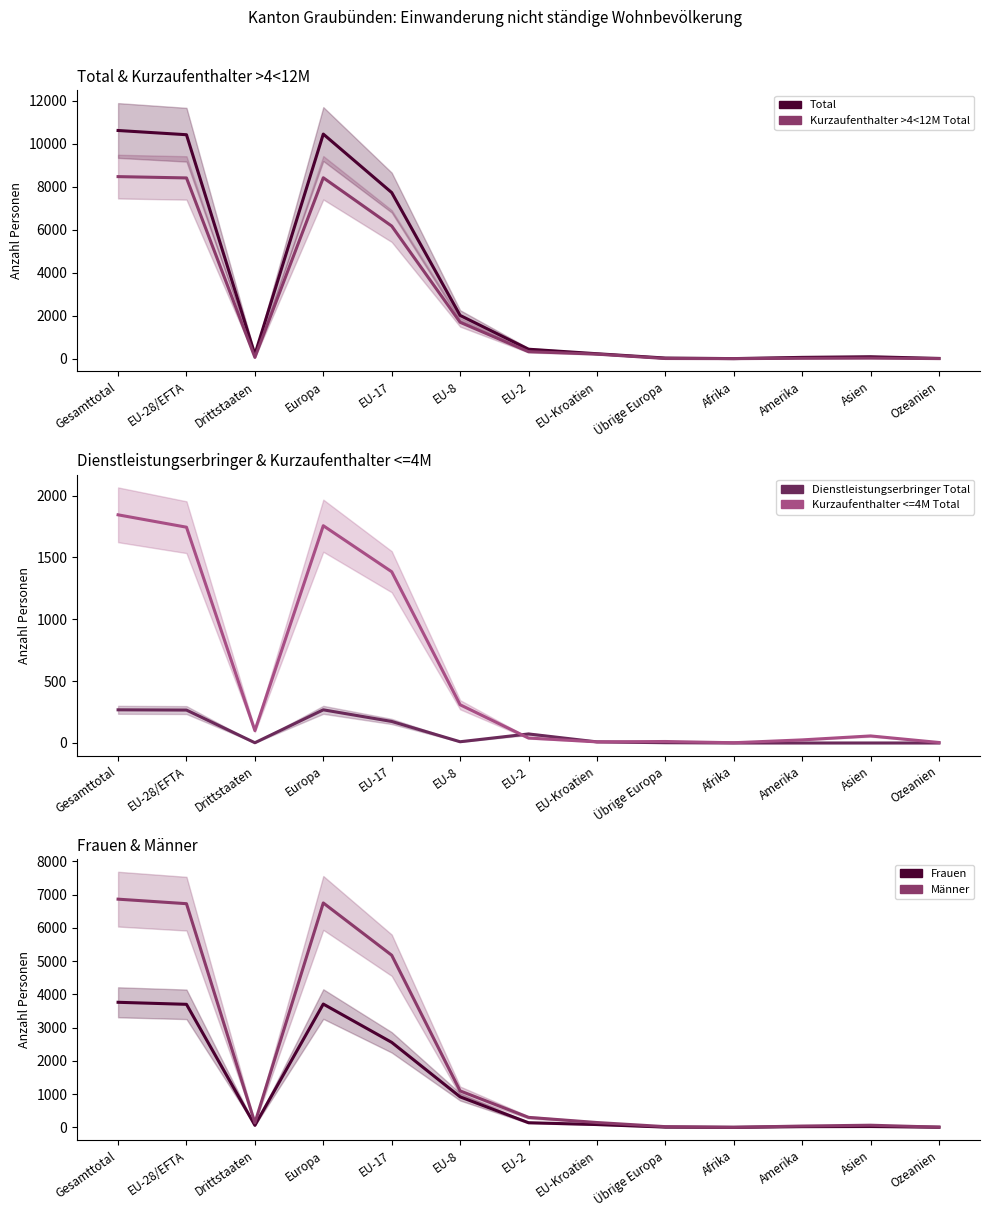

How many values in the Total series are below 231?

6